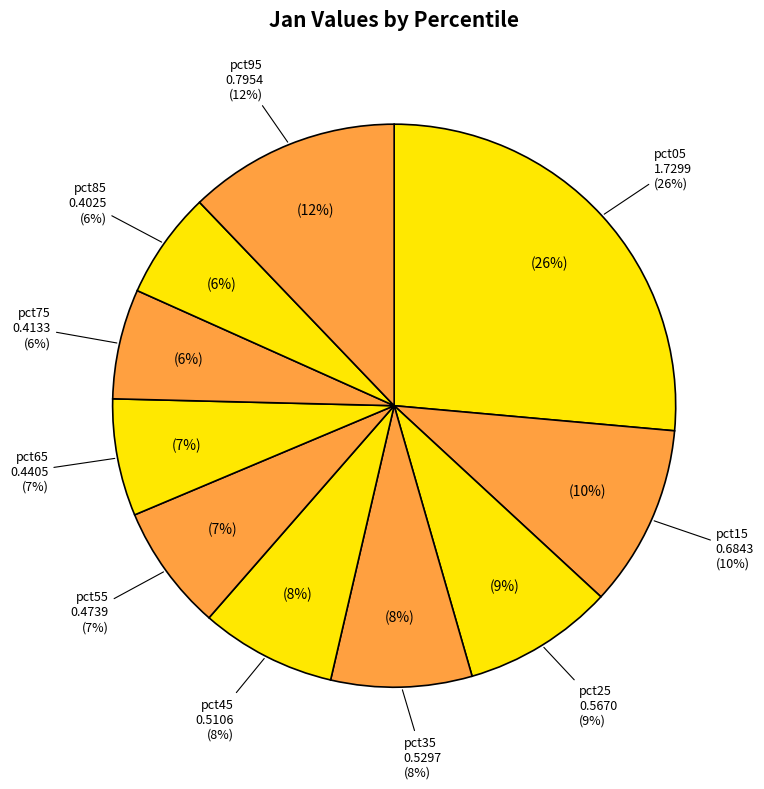

Is it true that pct65 is 7% of the pie?

True